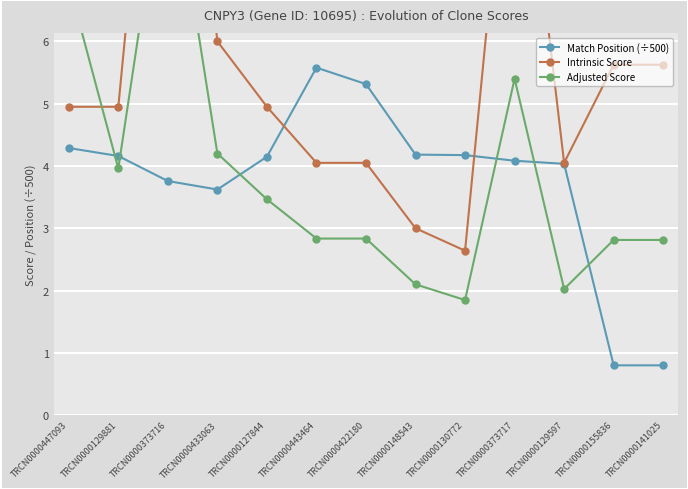

Between which two adjacent categories do Match Position (÷500) and Intrinsic Score first intersect?

TRCN0000127844 and TRCN0000443464